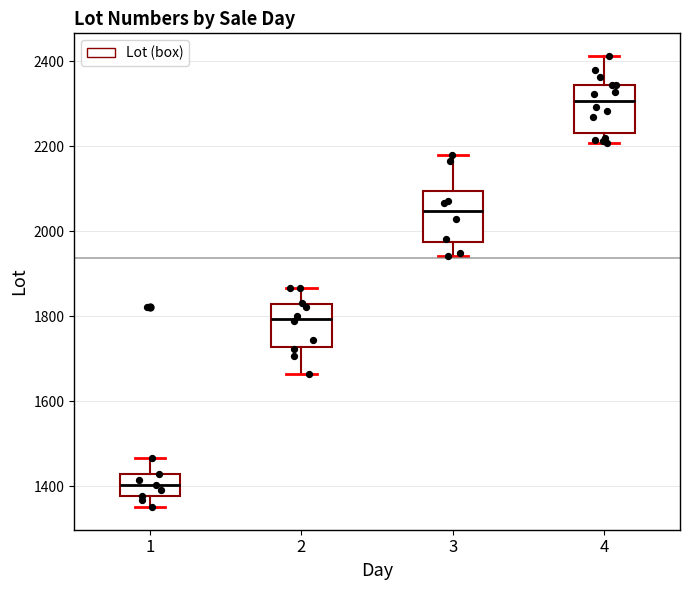

Reading left to right, read every box against the y-axis: the position of its median line, the range the box covers, and the ends of its whiskers. The values are not printed on the chart, so give them approximately, as read against the axis.

1: median 1400, box 1380 to 1420, whiskers 1360 to 1460
2: median 1800, box 1720 to 1820, whiskers 1660 to 1860
3: median 2040, box 1980 to 2100, whiskers 1940 to 2180
4: median 2300, box 2240 to 2340, whiskers 2200 to 2420